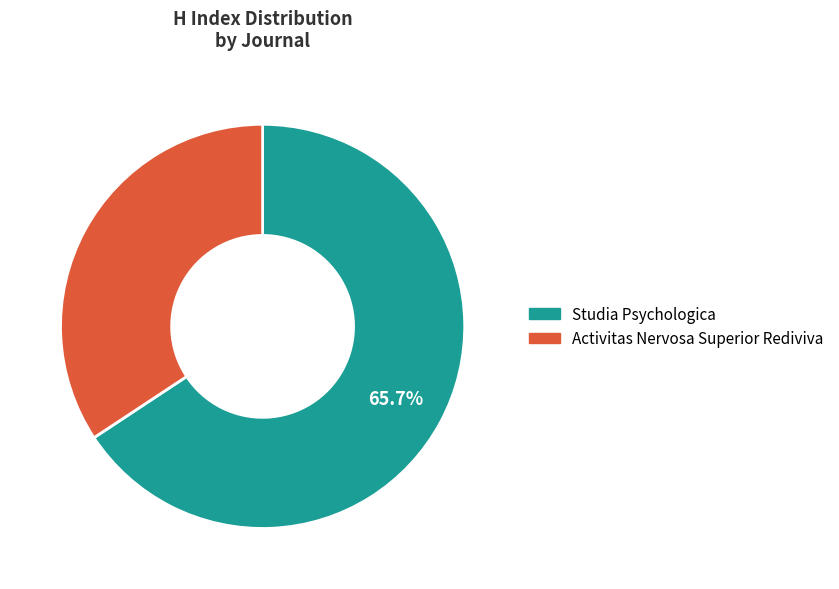

Do Activitas Nervosa Superior Rediviva and Studia Psychologica together represent more than half of the pie?

Yes